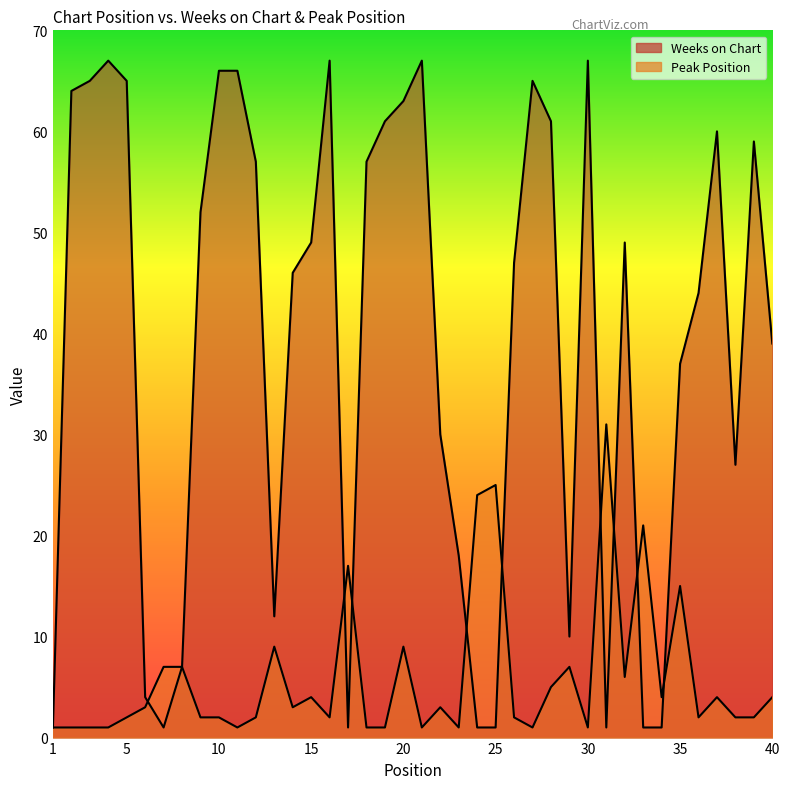

What is the sum of all Peak Position values?

237